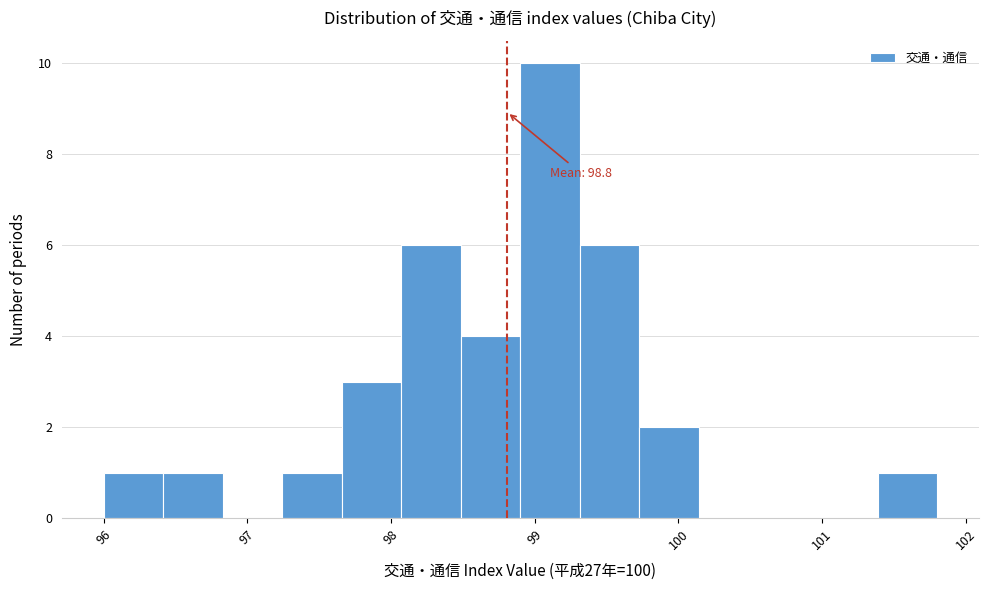

Over which range of the x-axis is the bar tallest?

98.9 to 99.3